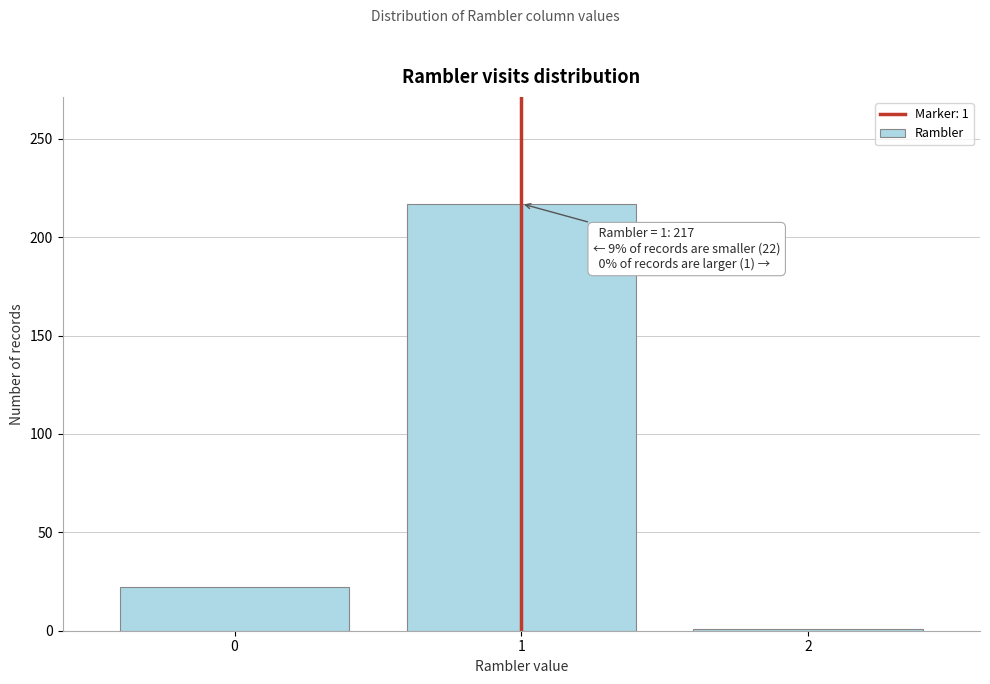

Reading left to right, transcribe all the data shown in this chart.

0=22	1=217	2=1